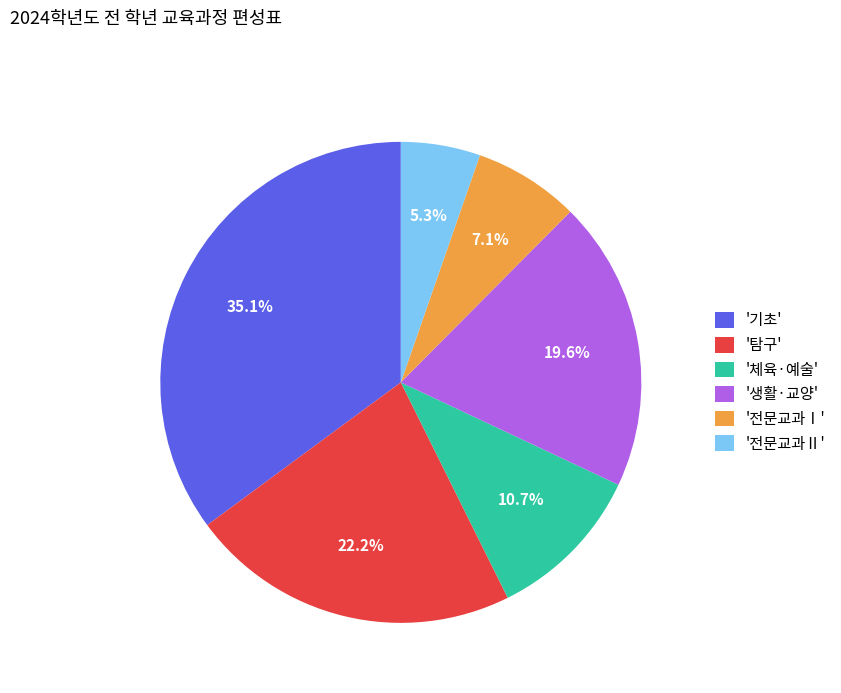

Which slice is the smallest?

'전문교과Ⅱ'